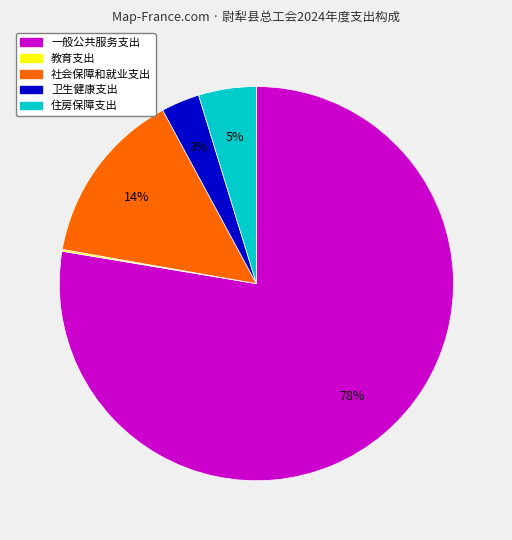

Combined, do 卫生健康支出 and 住房保障支出 account for over 50%?

No